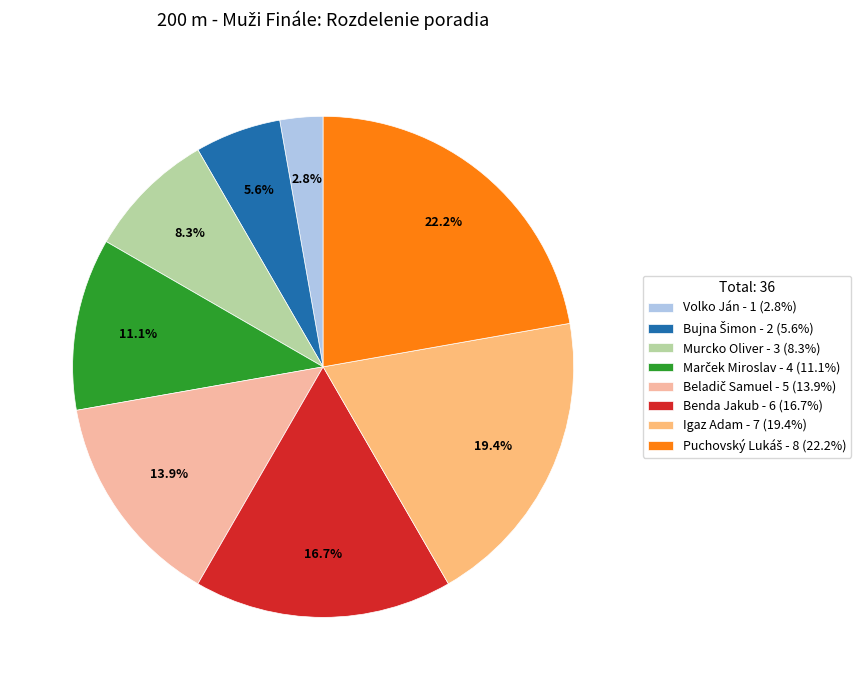

Approximately how many times larger is the value at Benda Jakub - 6 (16.7%) compared to Murcko Oliver - 3 (8.3%)?

2.0